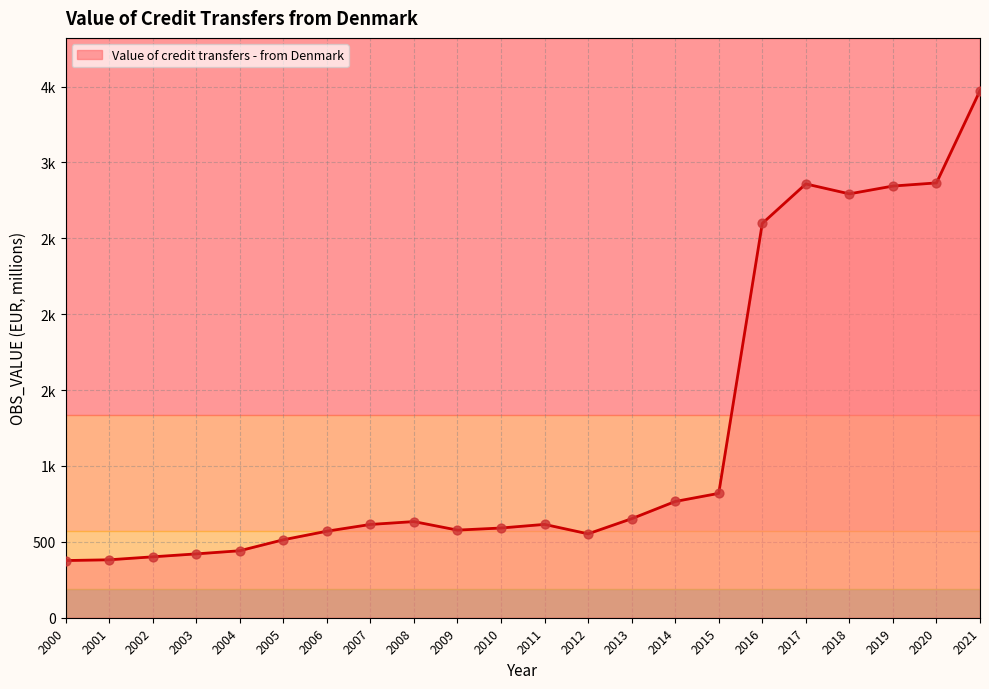

What is the change in value from 2008 to 2009?

-56.2